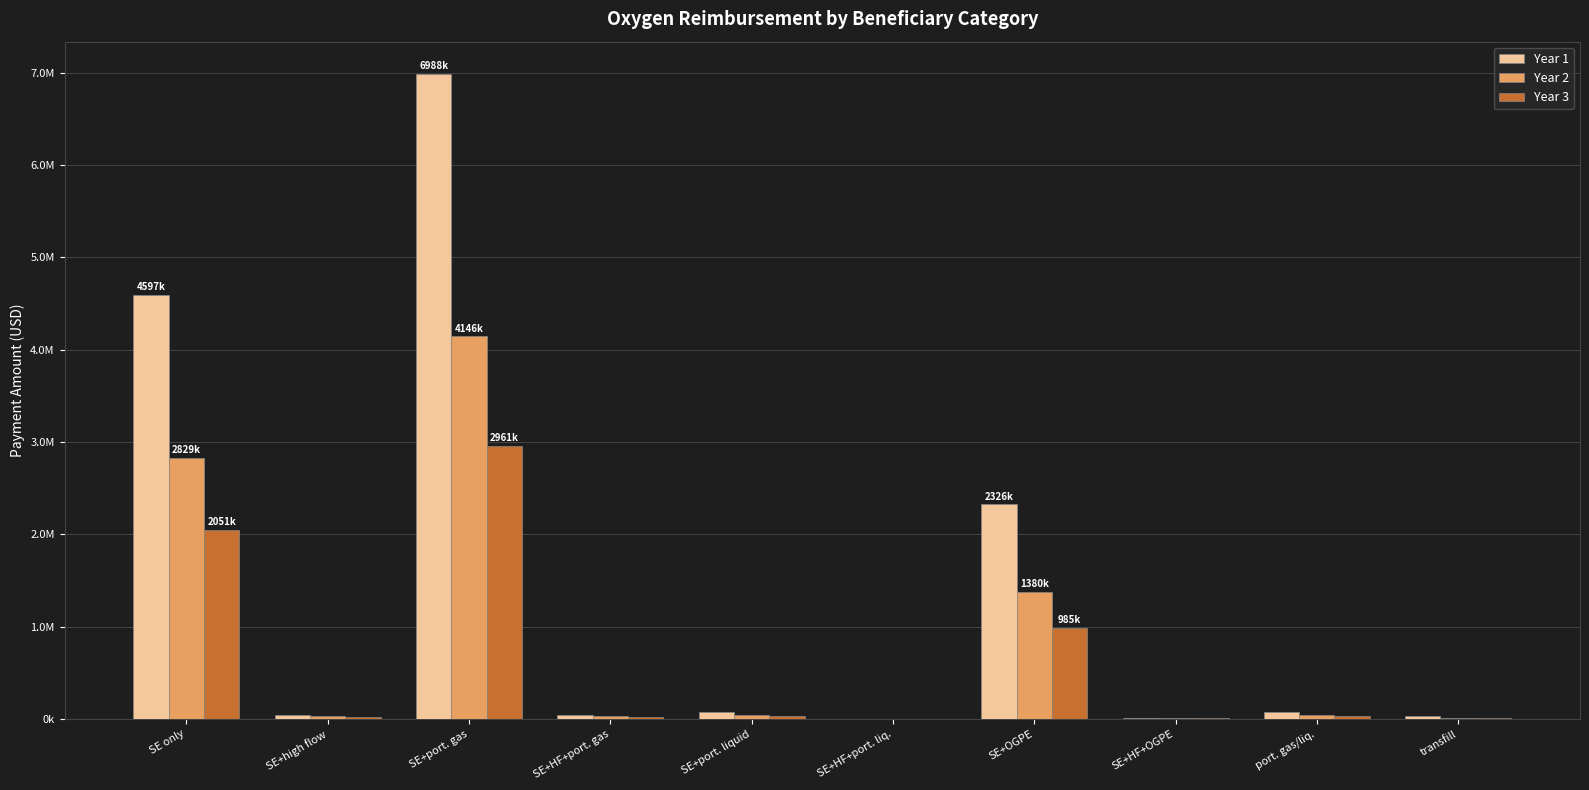

Are the bars grouped side by side (vs. stacked)?

Yes